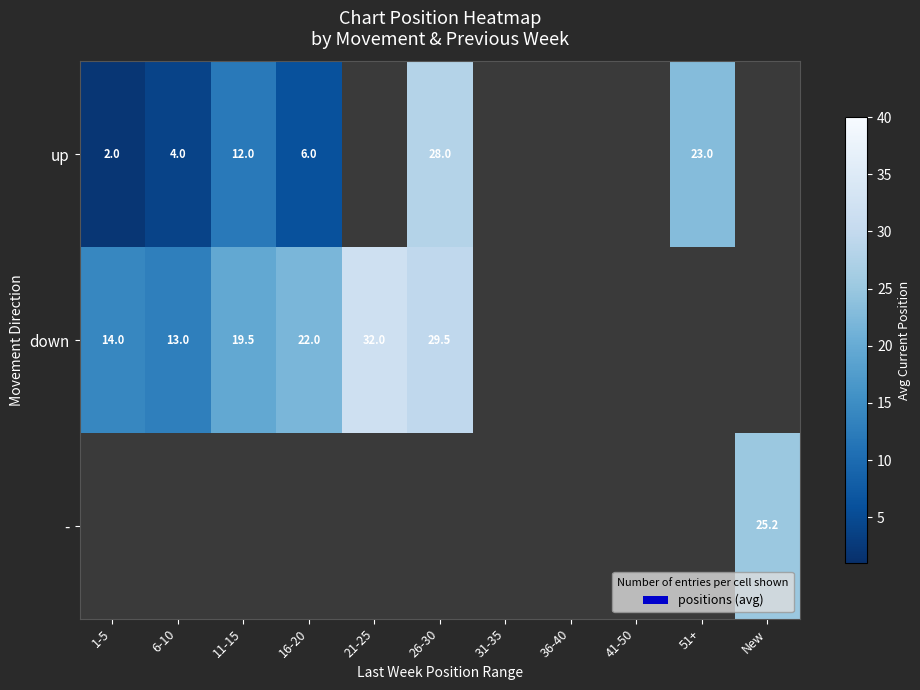

Is it true that down equals 3.5 at 6-10?

False